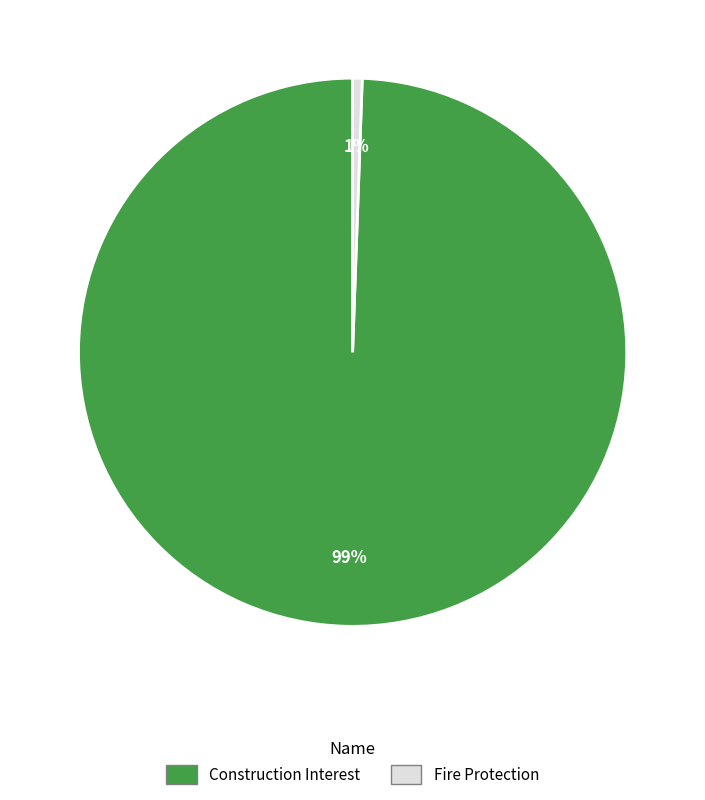

Combined, do Construction Interest and Fire Protection account for over 50%?

Yes